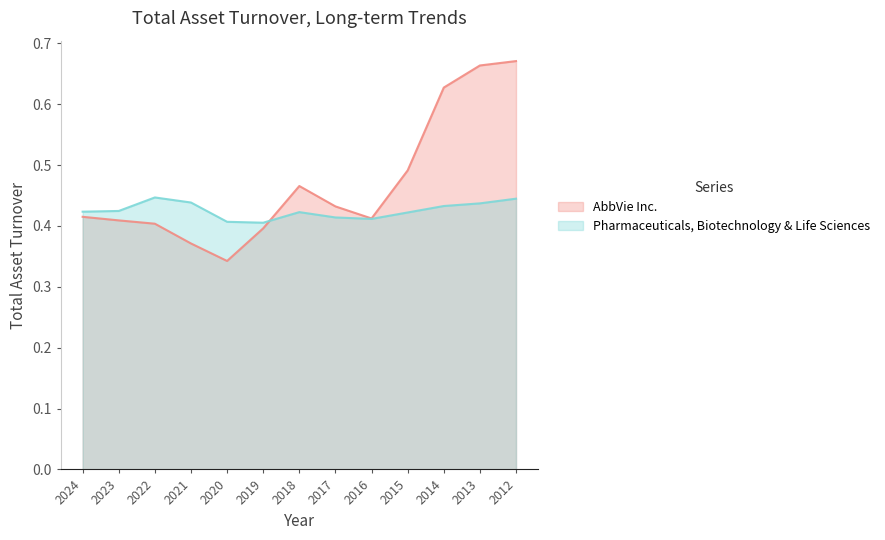

Is the value of Pharmaceuticals, Biotechnology & Life Sciences at 2017 greater than the value of AbbVie Inc. at 2018?

No